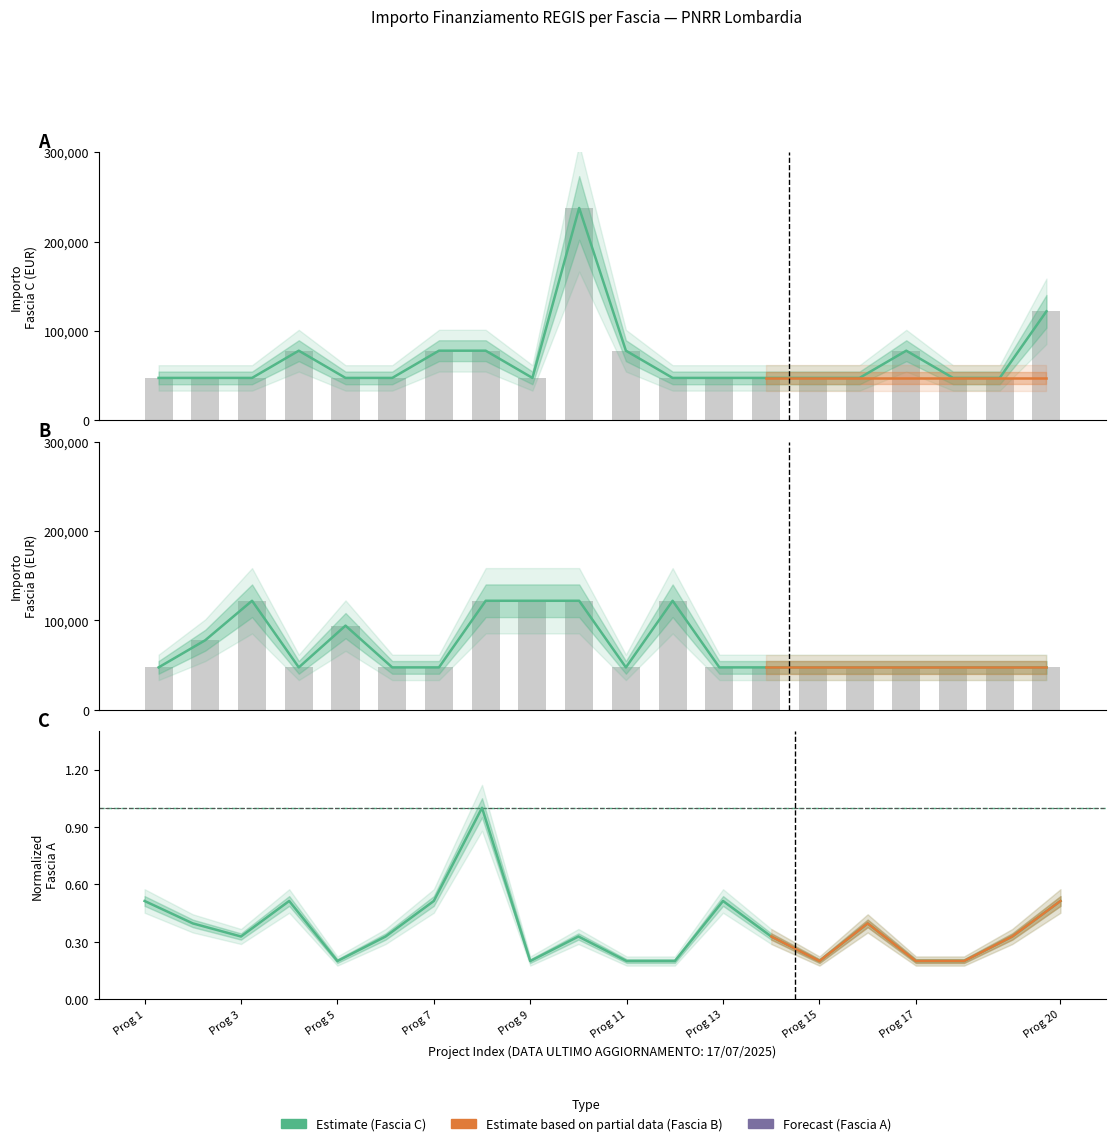

The Fascia B series shows 121992.0 at M1. True or false?

True